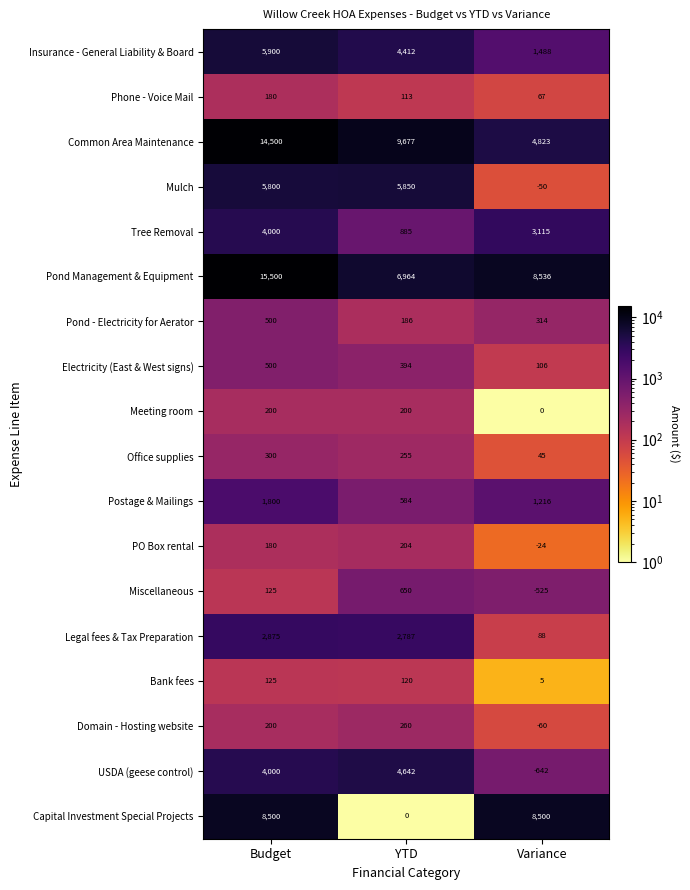

At YTD, list the series in order from largest to smallest.

Common Area Maintenance, Pond Management & Equipment, Mulch, USDA (geese control), Insurance - General Liability & Board, Legal fees & Tax Preparation, Tree Removal, Miscellaneous, Postage & Mailings, Electricity (East & West signs), Domain - Hosting website, Office supplies, PO Box rental, Meeting room, Pond - Electricity for Aerator, Bank fees, Phone - Voice Mail, Capital Investment Special Projects